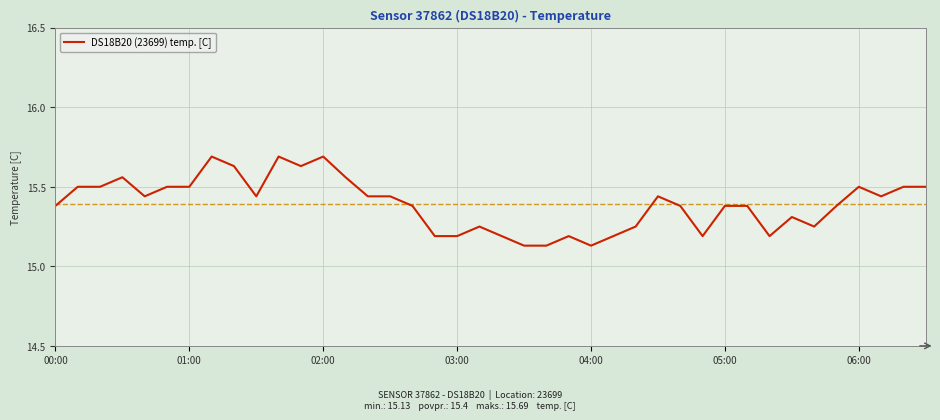

What is the difference between the maximum and minimum values?

0.6